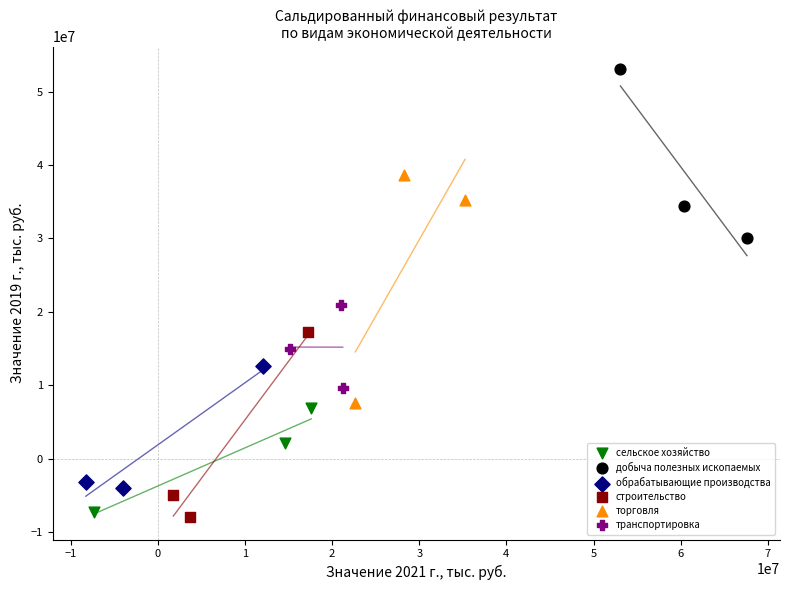

Which series contains the lowest Y value?

строительство